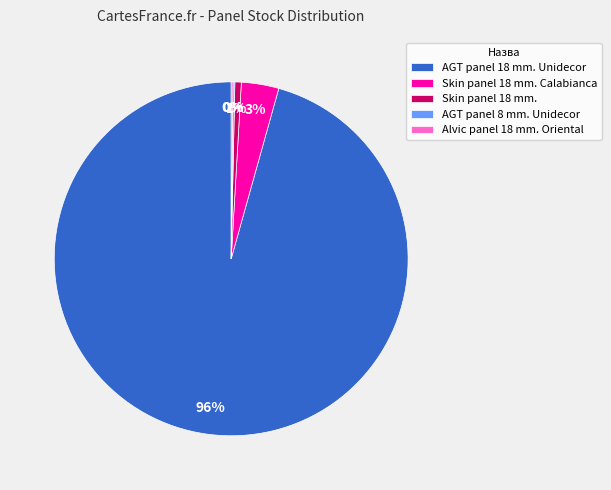

Which slice is the largest?

AGT panel 18 mm. Unidecor